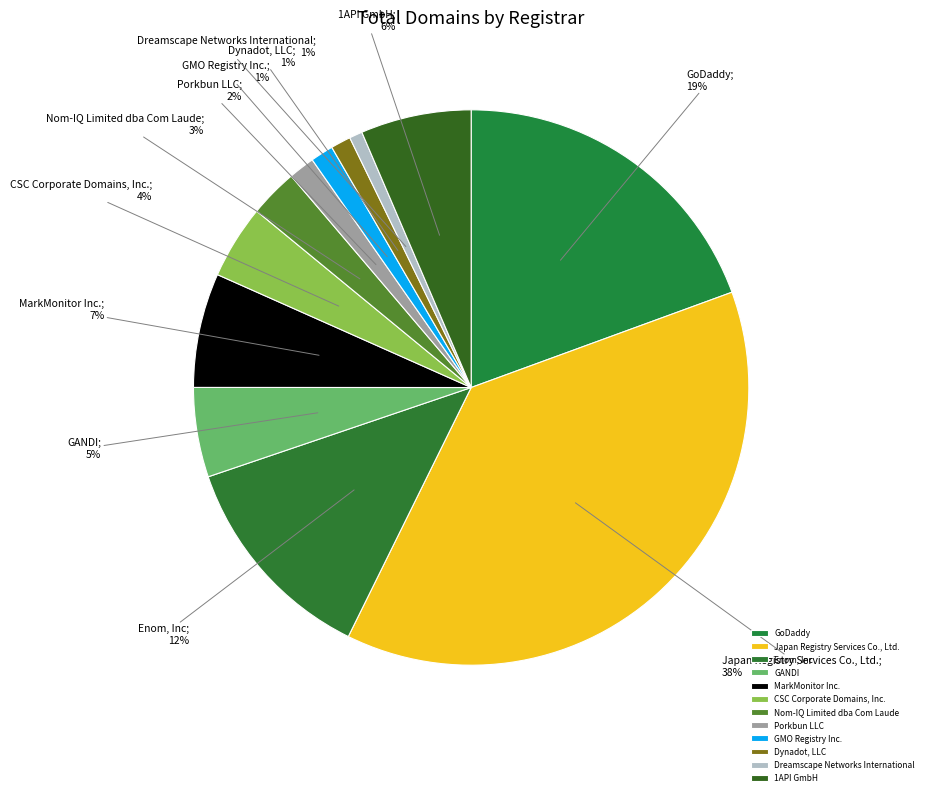

How much of the chart is everything except Porkbun LLC?

98.5%